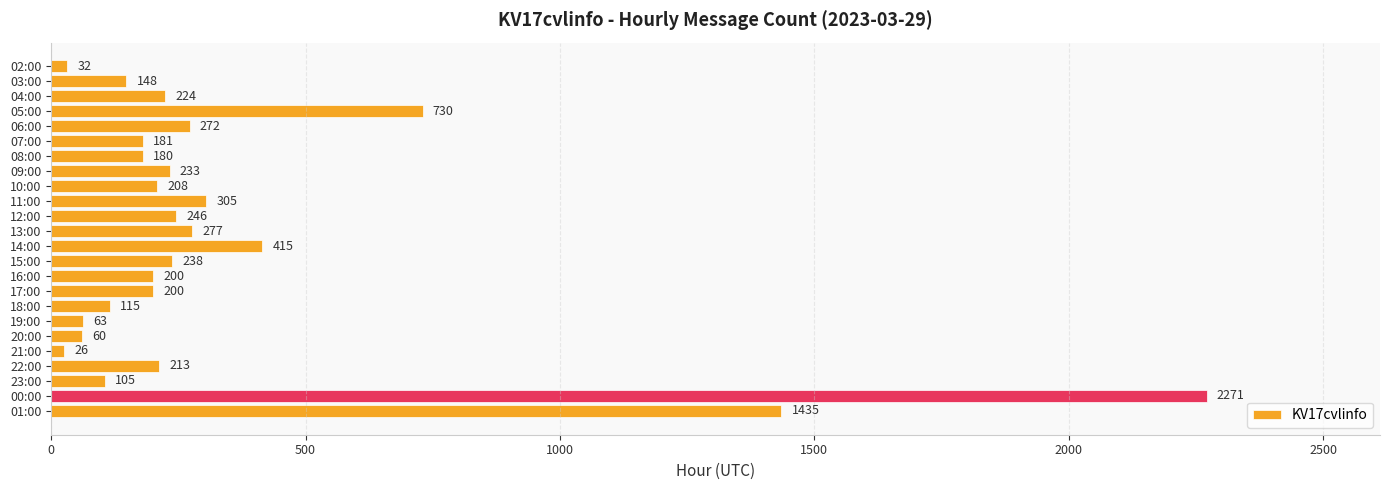

What is the value of the 20th bar from the top?

26